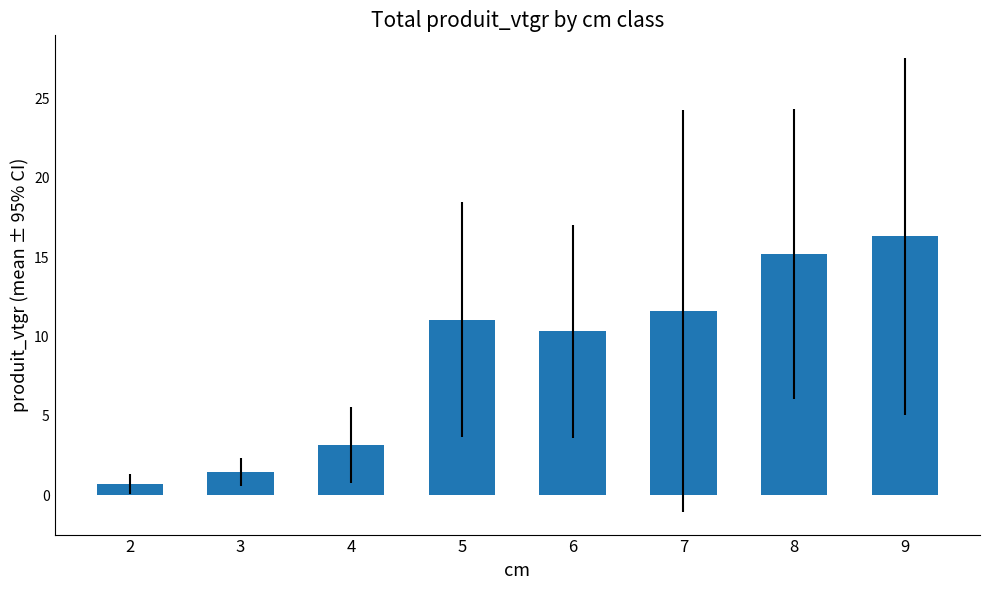

At which label does the data first exceed 11?

5